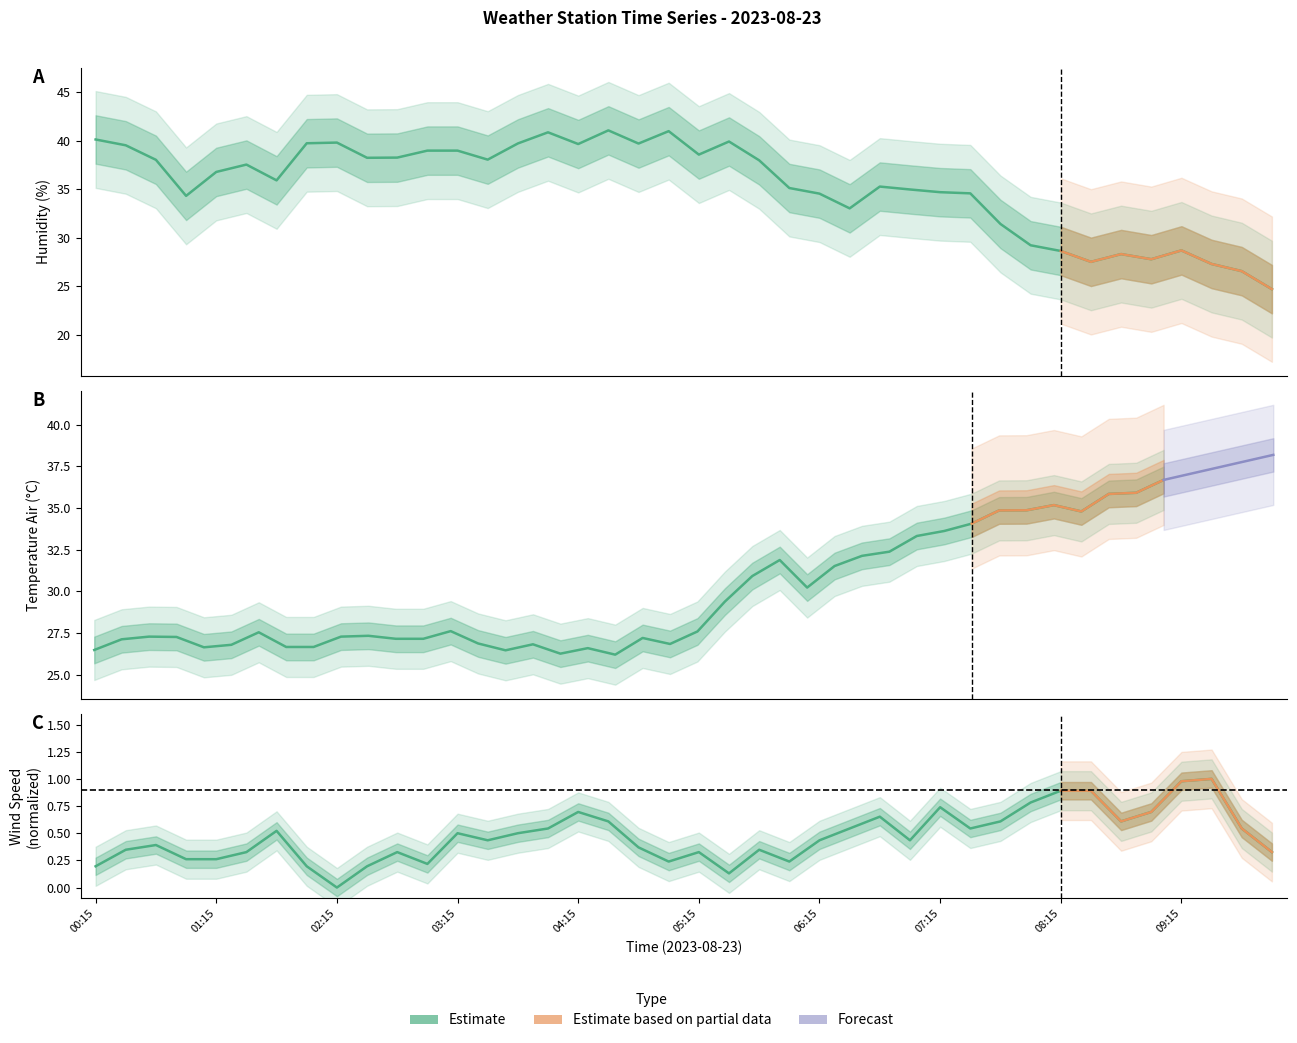

What is the maximum value shown in the chart?

41.1